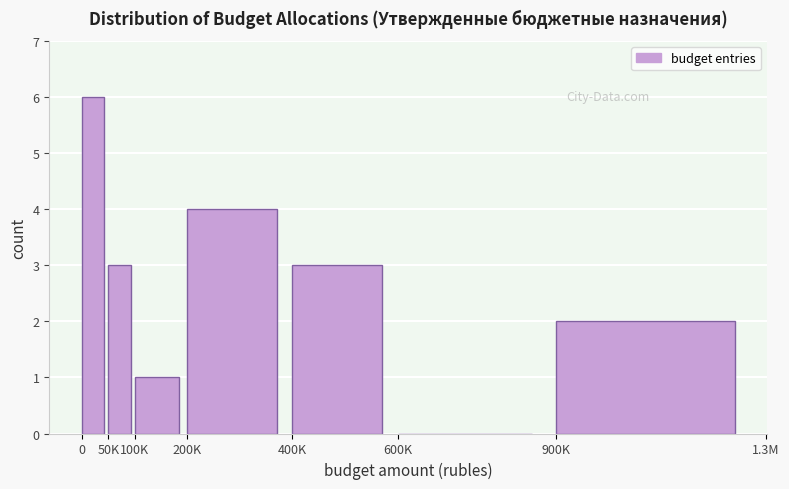

Reading left to right, list all the values displayed in this chart.

0=6	50K=3	100K=1	200K=4	400K=3	600K=0	900K=2